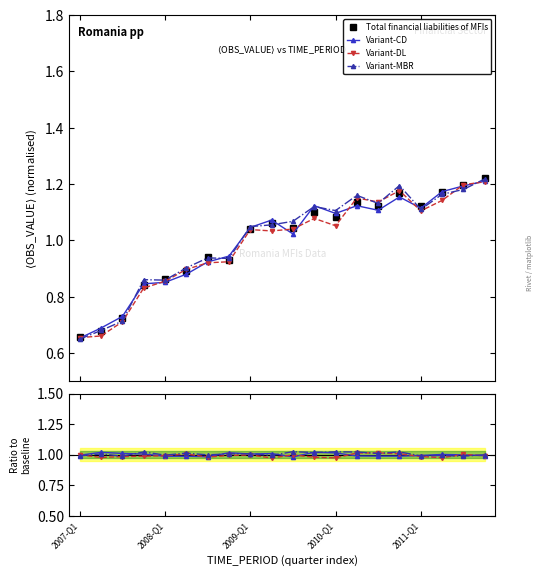

True or false: Variant-CD has more than 1 points higher than both neighbors.

True